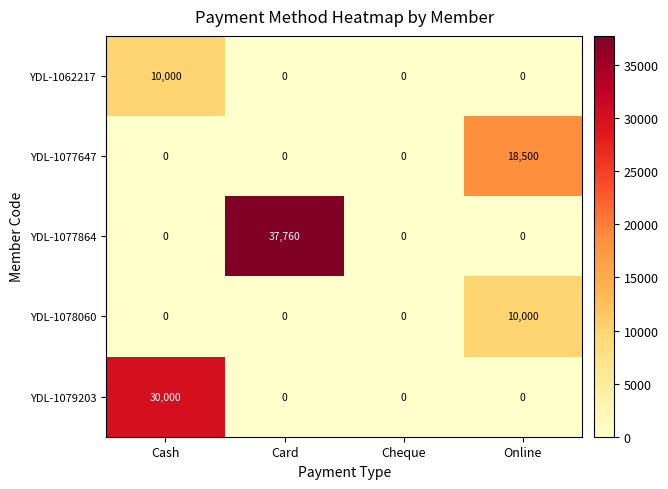

Reading right to left, transcribe all the data shown in this chart.

YDL-1062217: 0	0	0	10000
YDL-1077647: 18500	0	0	0
YDL-1077864: 0	0	37760	0
YDL-1078060: 10000	0	0	0
YDL-1079203: 0	0	0	30000